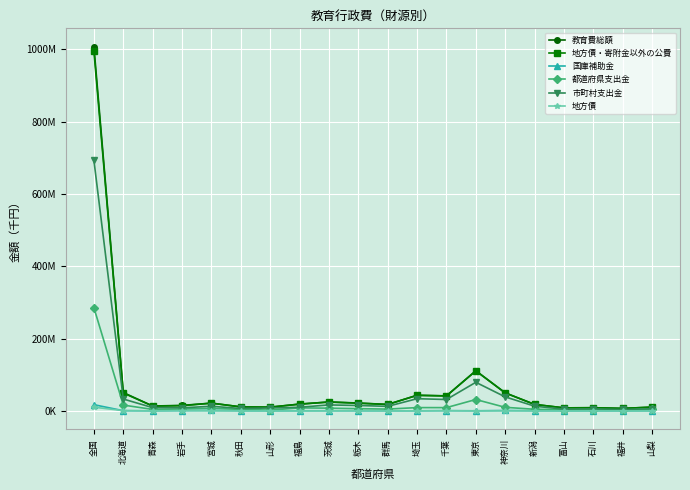

What is the spread (max minus min) of values at 栃木?

21512645